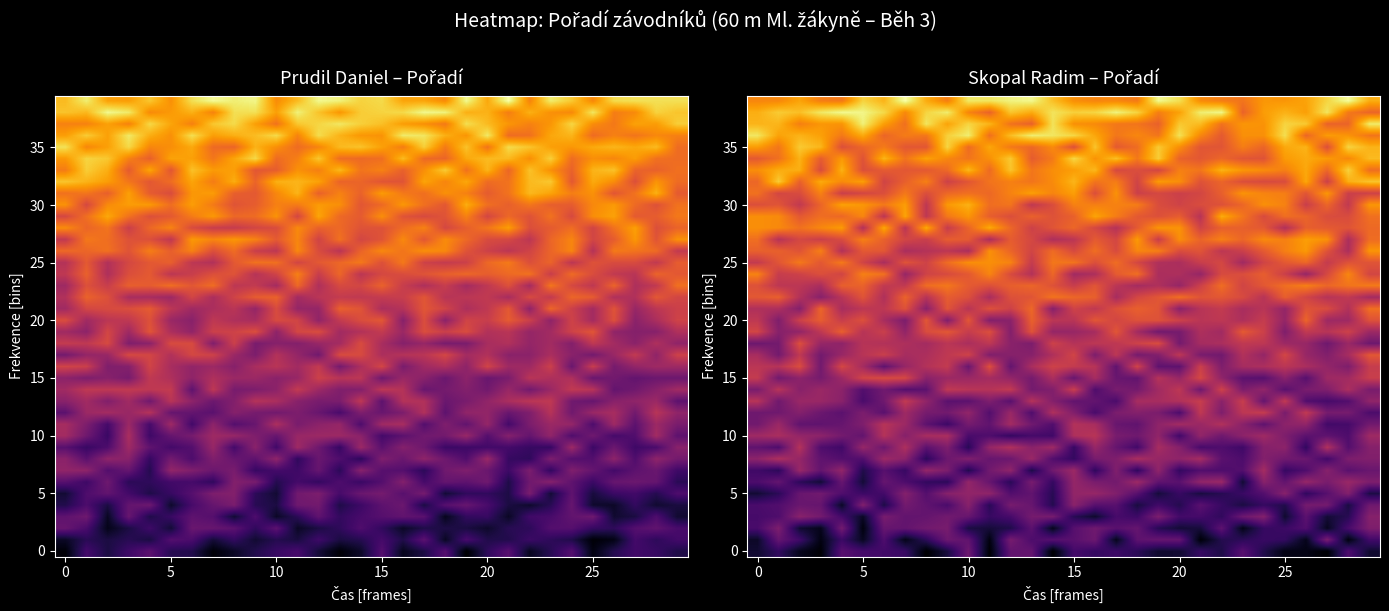

At how many categories does at least one series exceed 0?

30